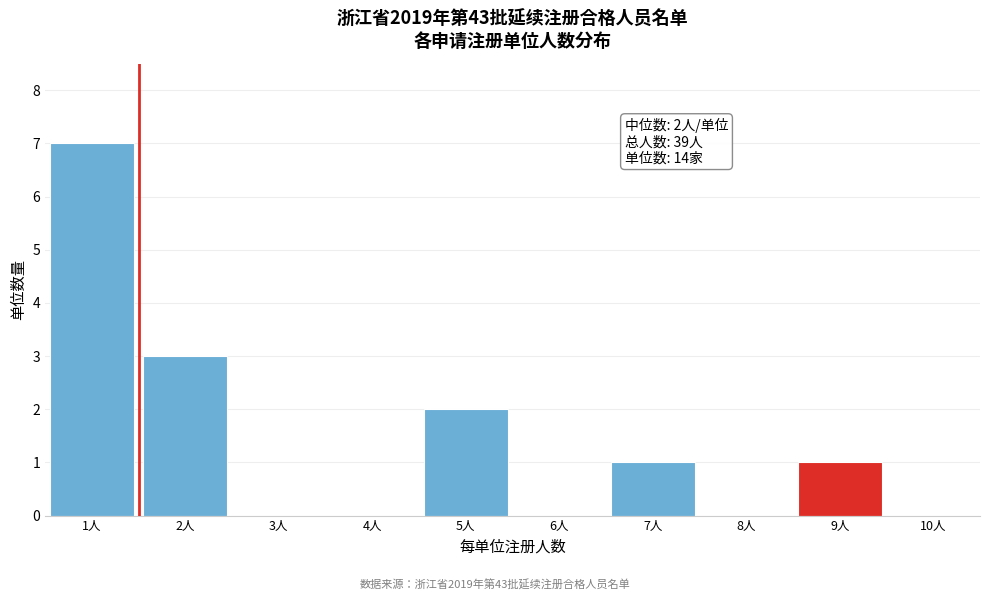

Over which range of the x-axis is the bar tallest?

0.5 to 1.5